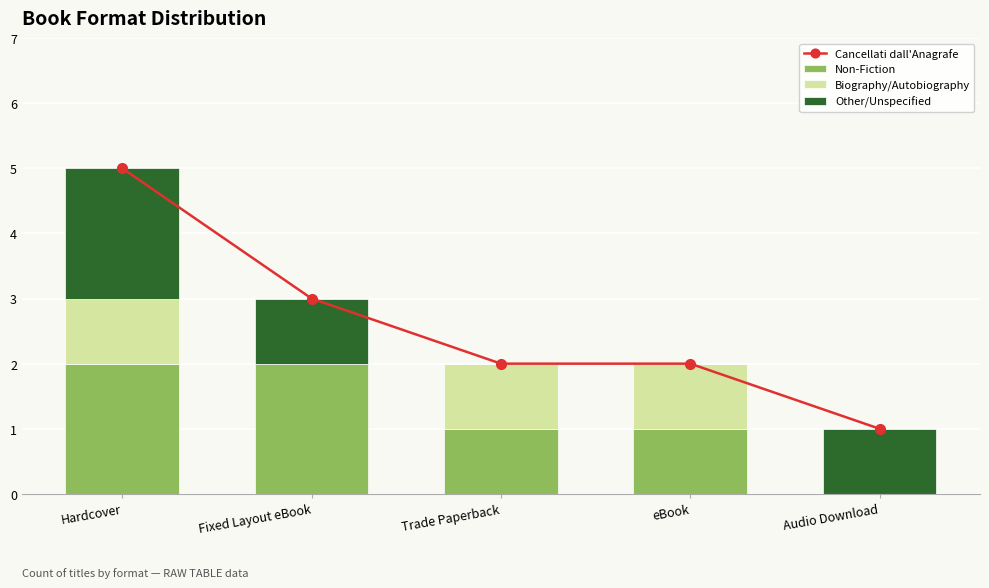

At how many categories does at least one series exceed 4?

1